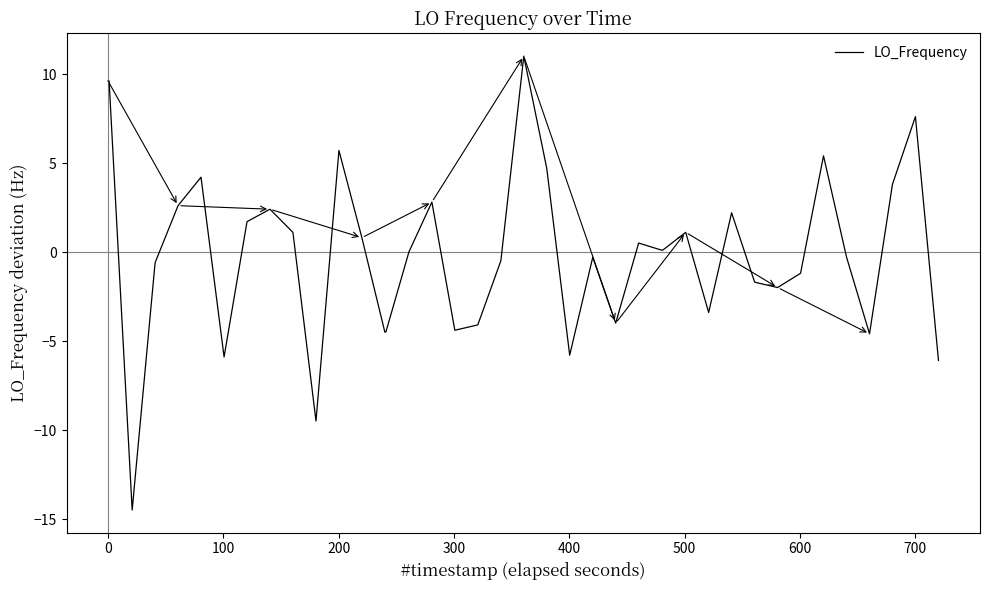

What is the smallest value displayed?

-14.5